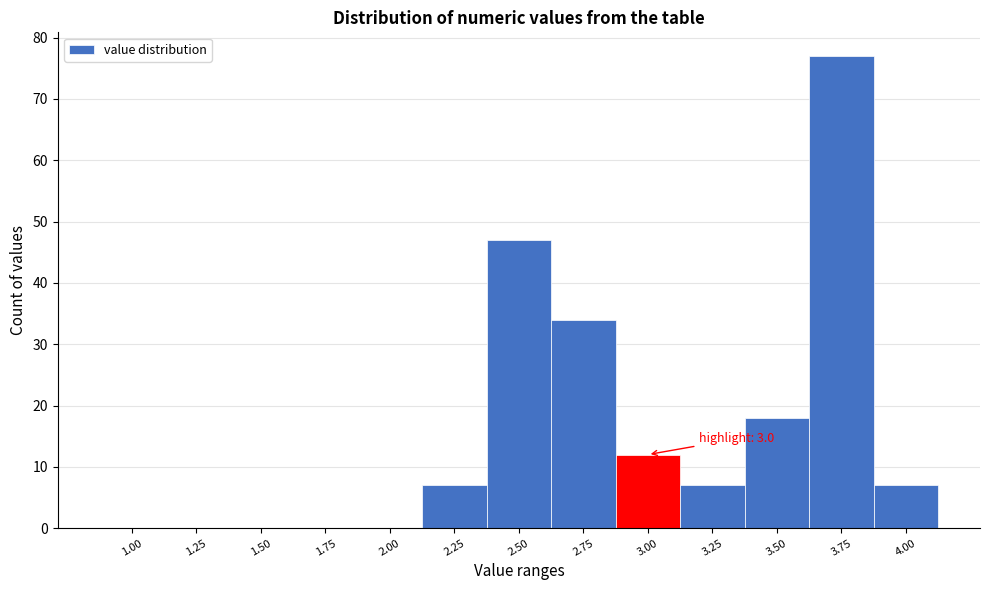

Reading right to left, transcribe all the data shown in this chart.

4.00=7	3.75=77	3.50=18	3.25=7	3.00=12	2.75=34	2.50=47	2.25=7	2.00=0	1.75=0	1.50=0	1.25=0	1.00=0